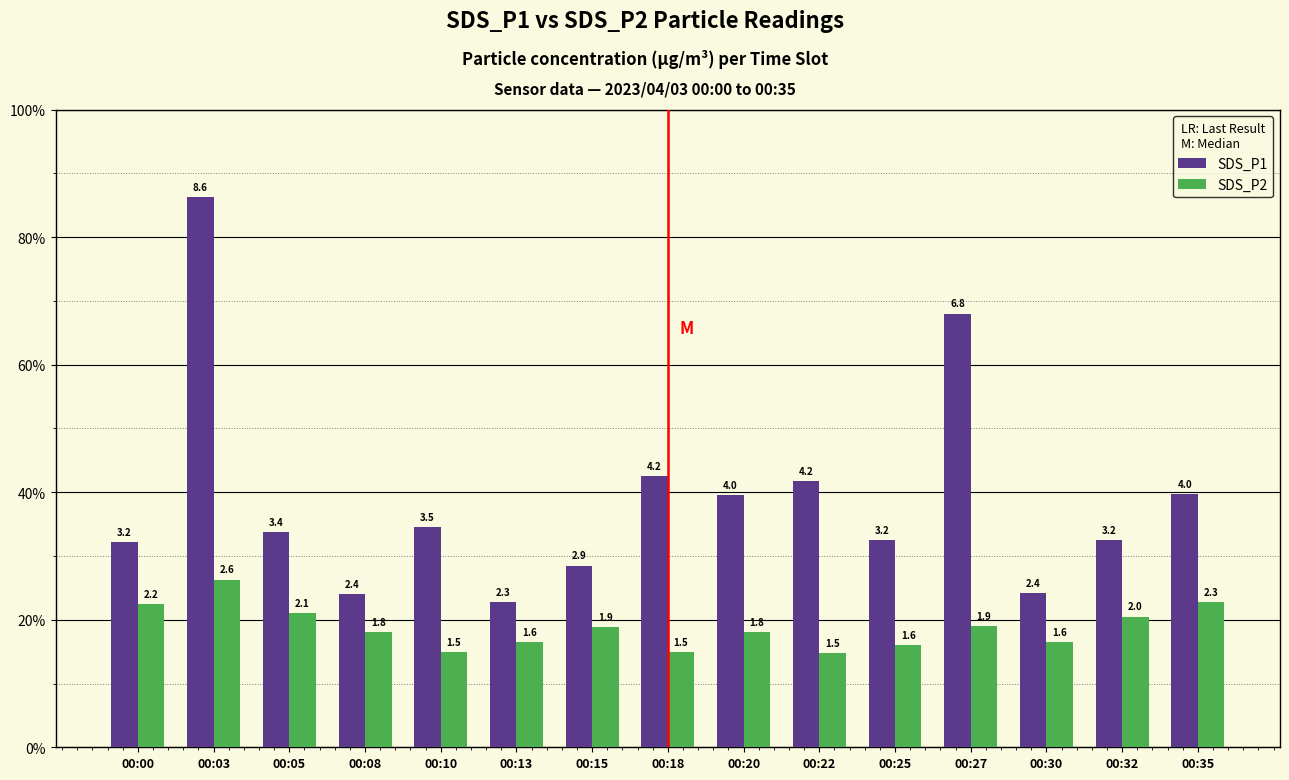

True or false: SDS_P2 has a value of 1.5 at 00:22.

True